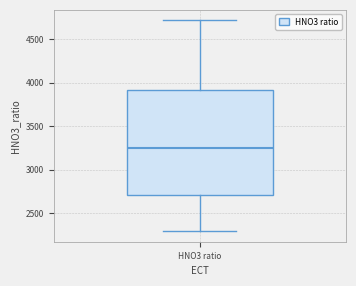

Transcribe this box plot: give where the median line is, the range the box spans, and where the two whiskers end, as read against the y-axis. The values are not printed on the chart, so give them approximately, as read against the axis.

median 3250, box 2700 to 3900, whiskers 2300 to 4700